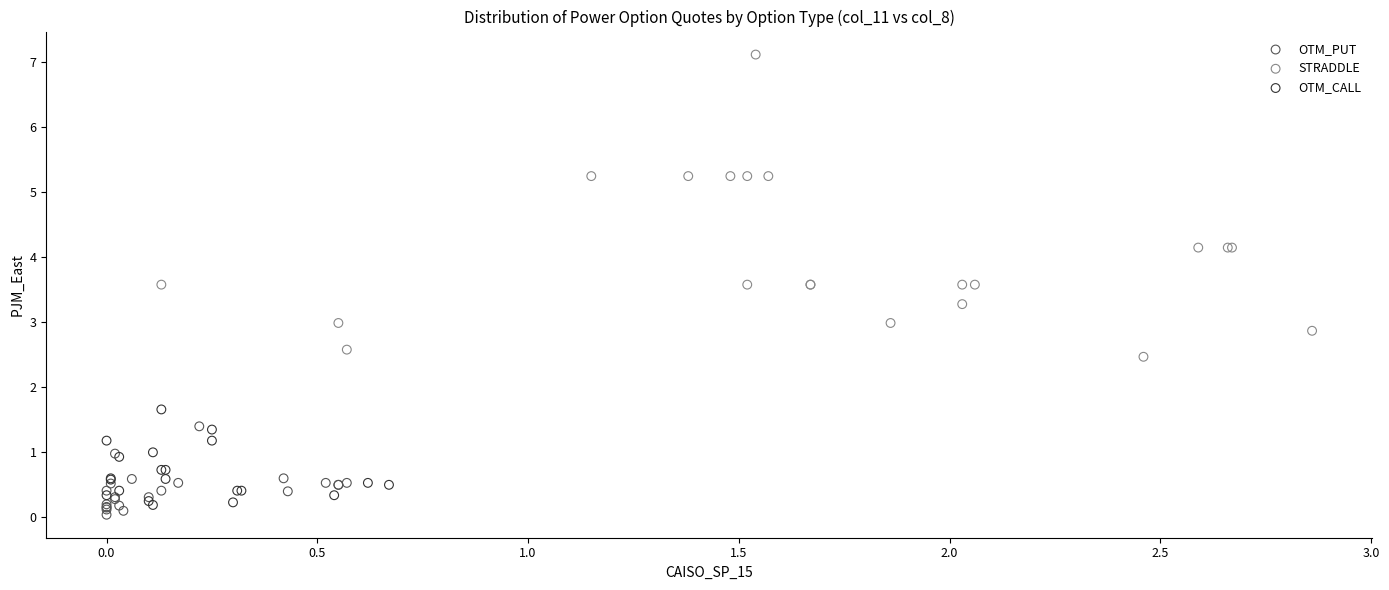

Which series has the largest Y range (max minus min)?

STRADDLE